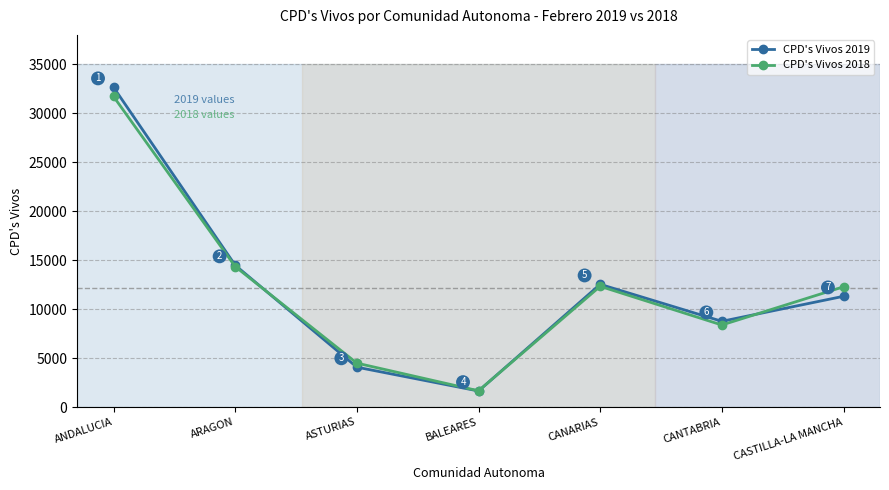

Reading left to right, transcribe all the data shown in this chart.

CPD's Vivos 2019: ANDALUCIA=32653	ARAGON=14483	ASTURIAS=4073	BALEARES=1640	CANARIAS=12532	CANTABRIA=8756	CASTILLA-LA MANCHA=11309
CPD's Vivos 2018: ANDALUCIA=31711	ARAGON=14346	ASTURIAS=4486	BALEARES=1660	CANARIAS=12327	CANTABRIA=8378	CASTILLA-LA MANCHA=12279